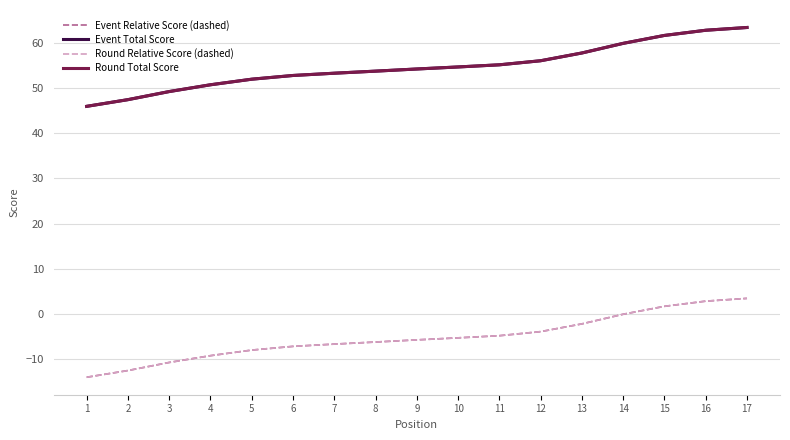

What is the approximate value of Round Relative Score (dashed) at 11?

-4.8